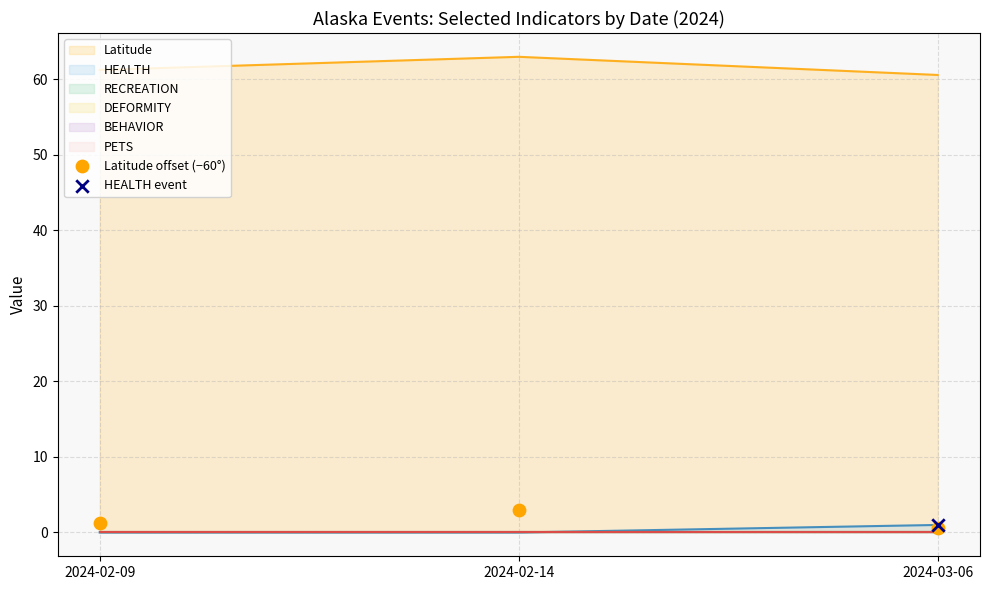

Between 2024-03-06 and 2024-02-14, which is larger?

2024-02-14